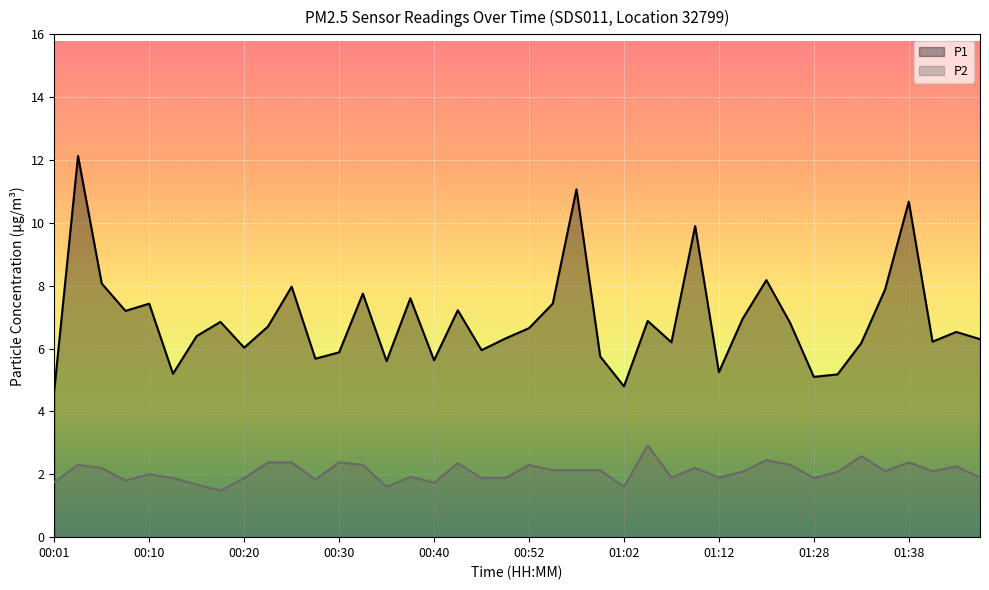

Which series has the largest total across all categories?

P1